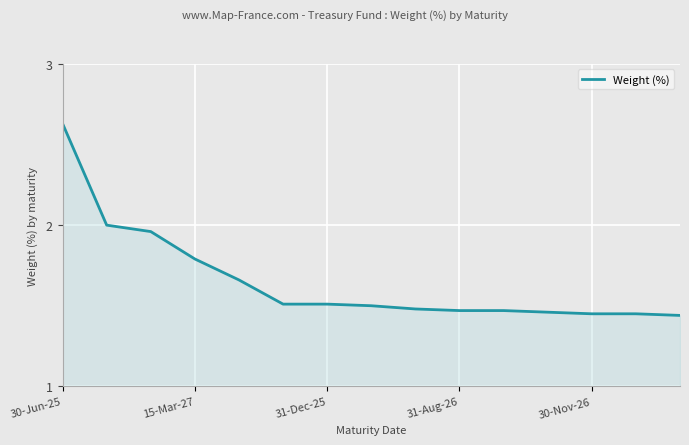

What is the difference between the maximum and minimum values?

1.2